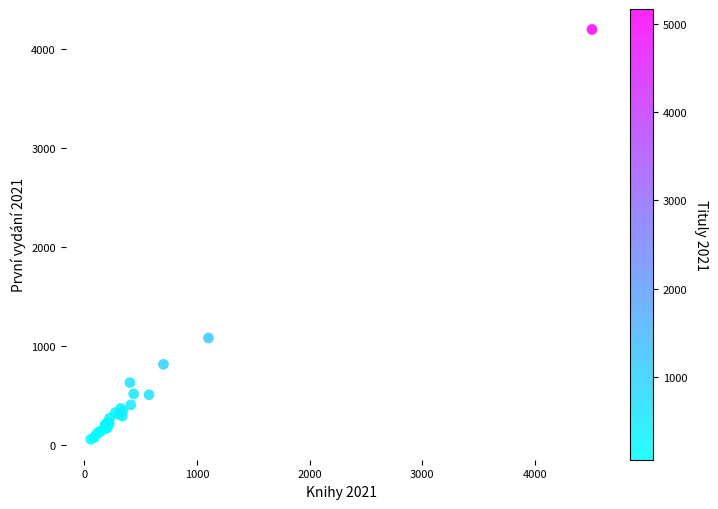

What Y value in the scatter plot is closest to 2129?

1083